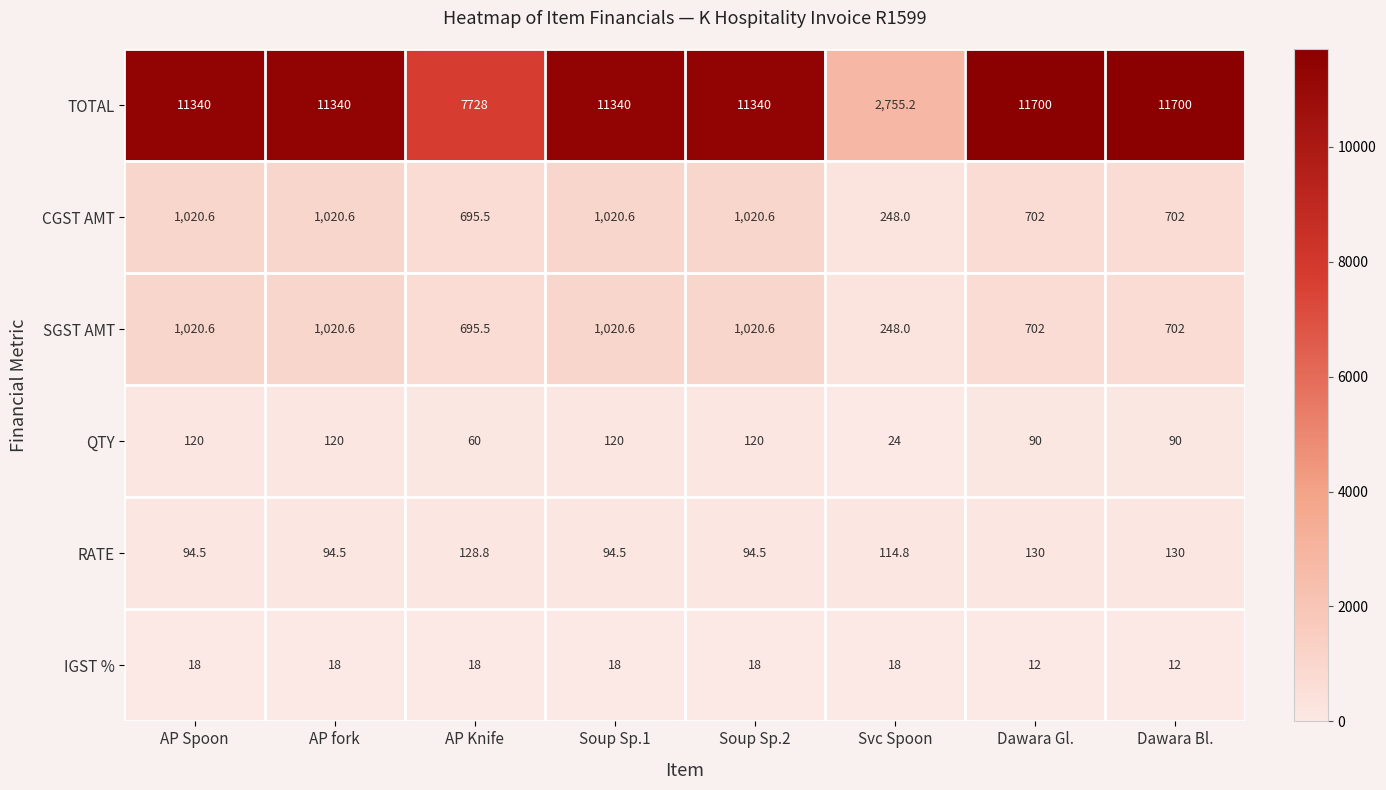

The CGST AMT series shows 59.9 at Svc Spoon. True or false?

False